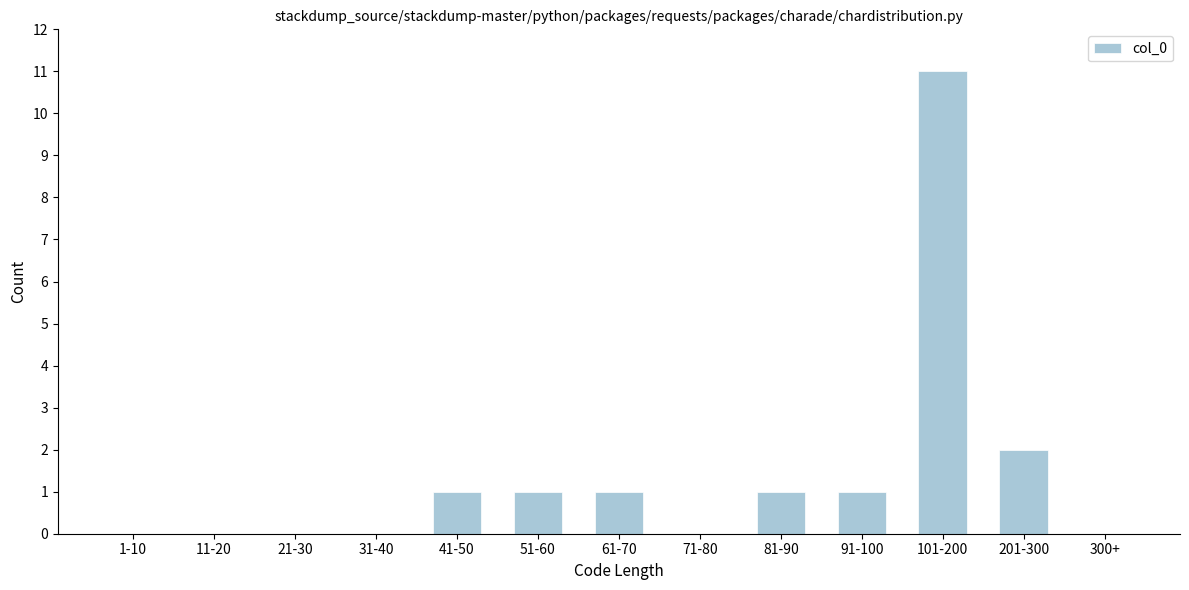

Reading right to left, what are all the values shown in this chart?

300+=0	201-300=2	101-200=11	91-100=1	81-90=1	71-80=0	61-70=1	51-60=1	41-50=1	31-40=0	21-30=0	11-20=0	1-10=0